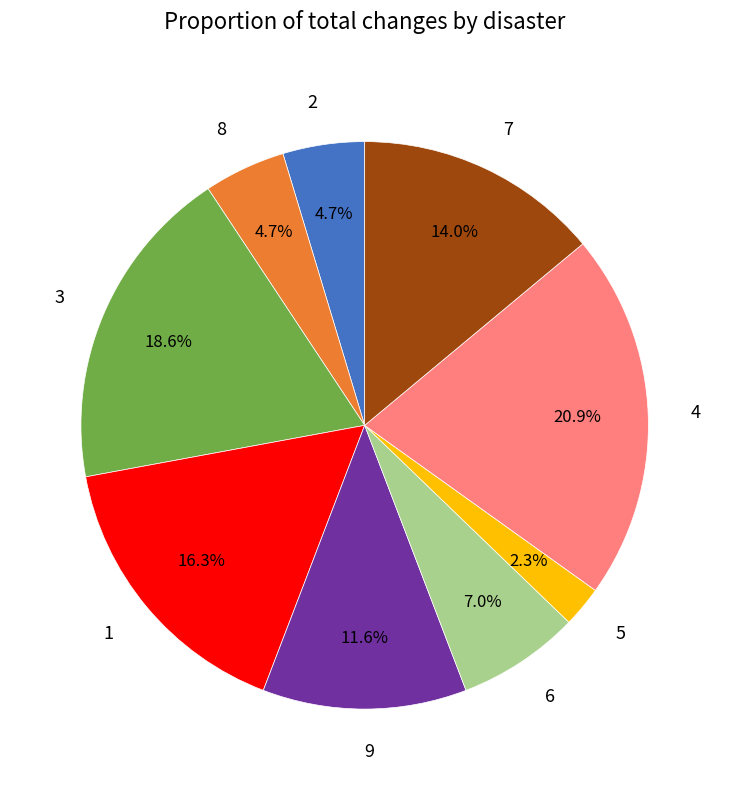

Does 4 represent more than half of the total?

No